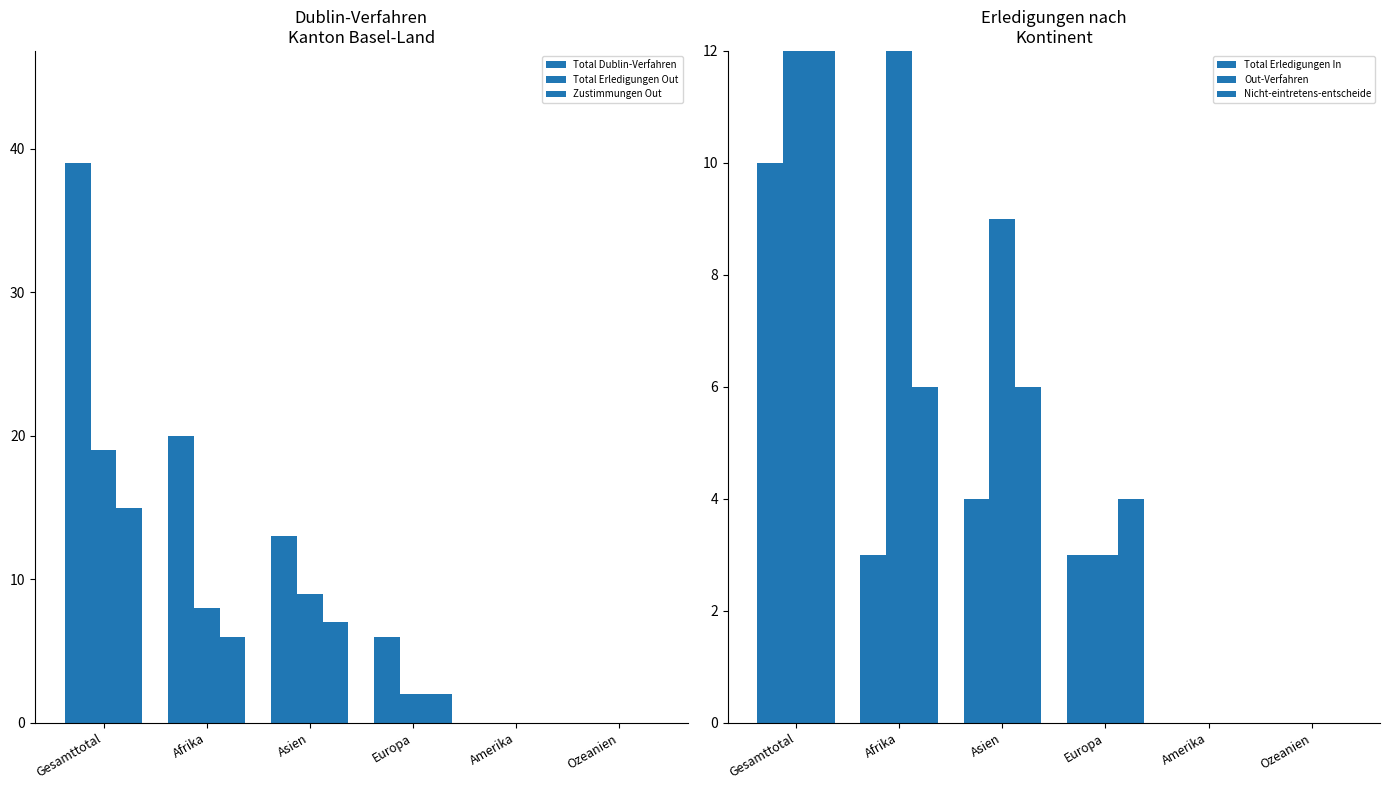

What is the value of the Zustimmungen Out bar at the 1st from the left?

15